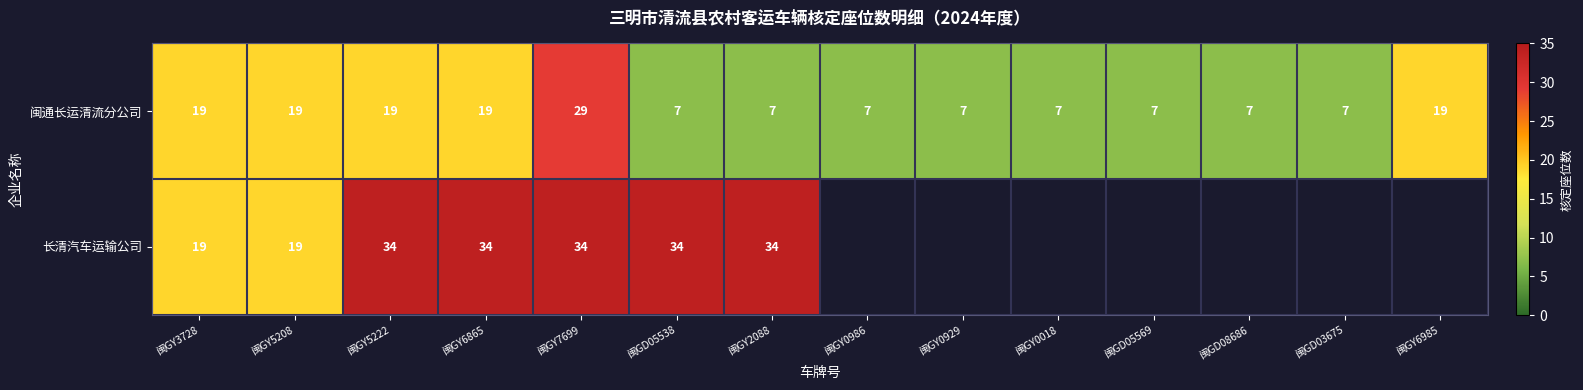

What is the sum of the 闽通长运清流分公司 values at 闽GY0018 and 闽GY7699?

36